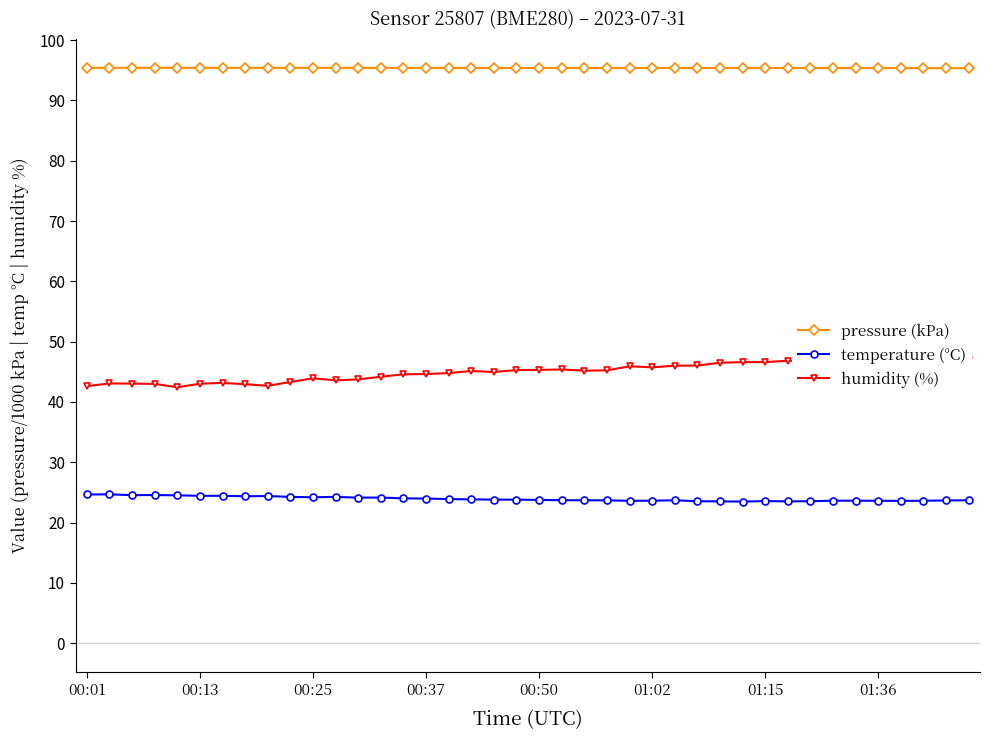

How many distinct data groups are displayed?

3